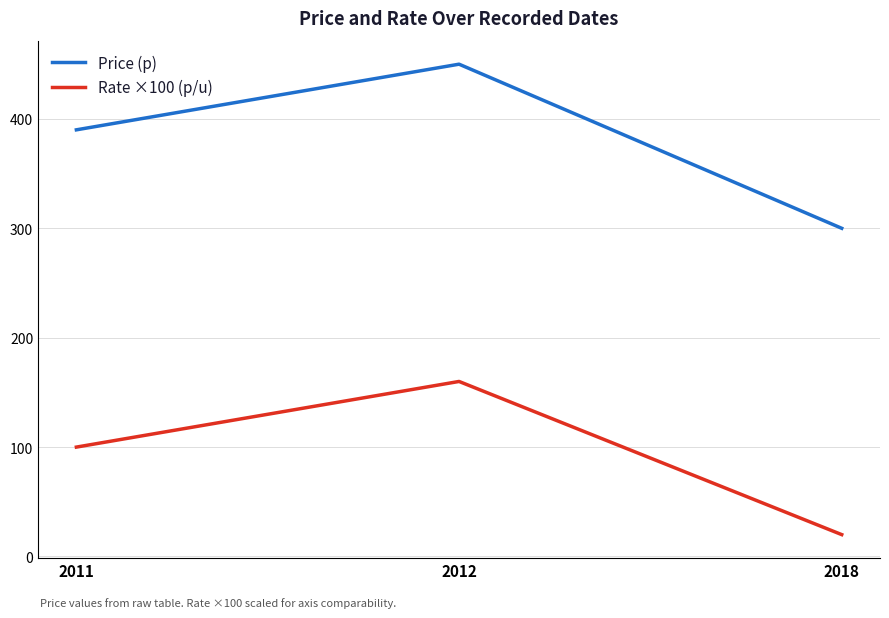

What is the difference between the Price (p) values at 2011 and 2018?

90